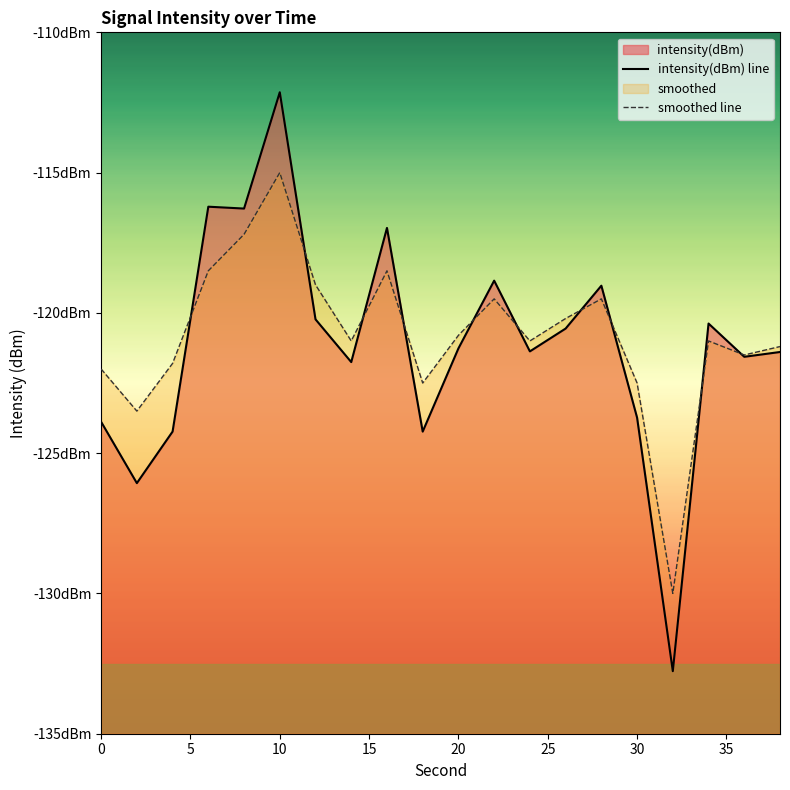

What is the spread (max minus min) of values at 12?

1.2